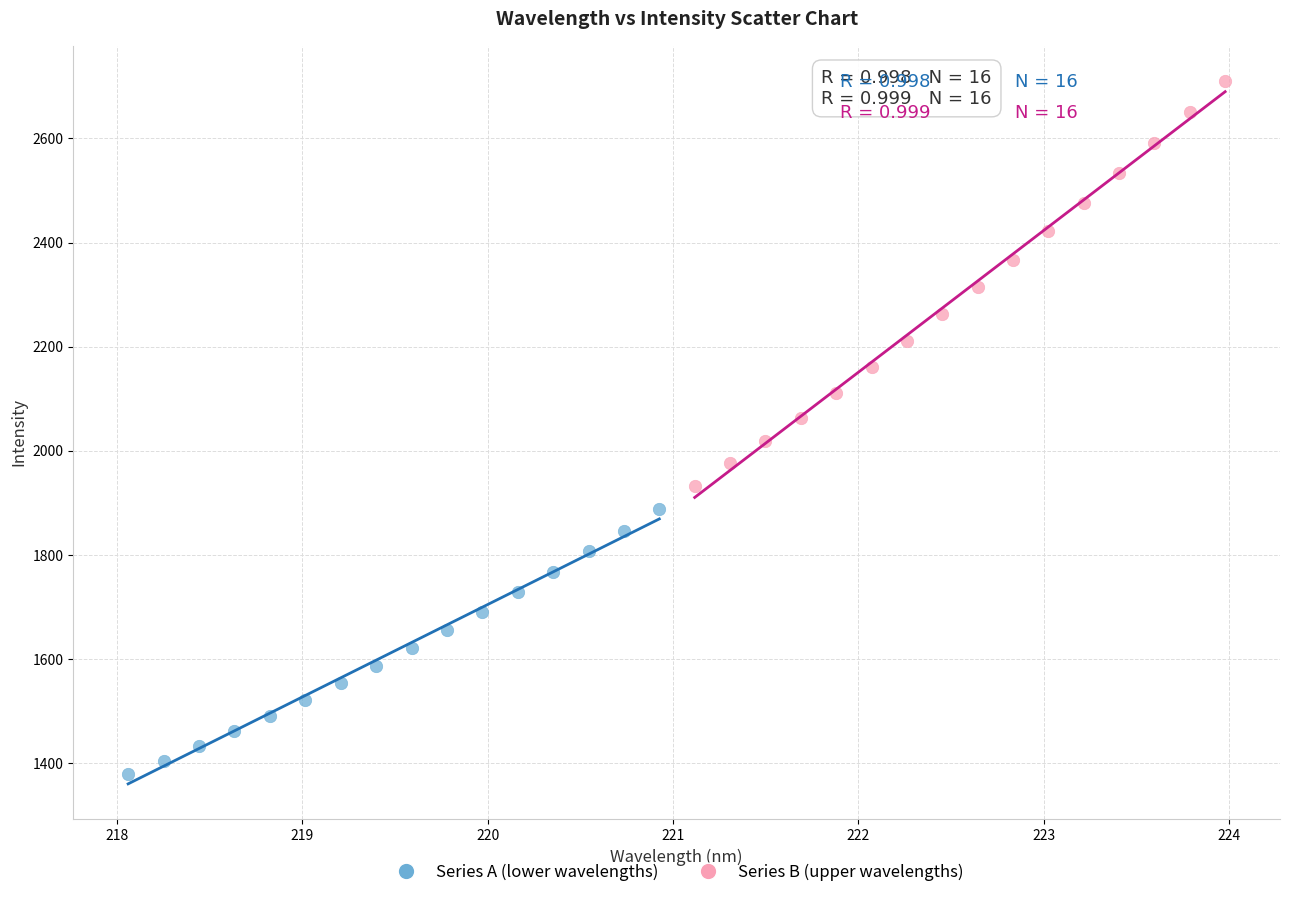

Which series reaches the maximum Y coordinate?

Series B (upper wavelengths)